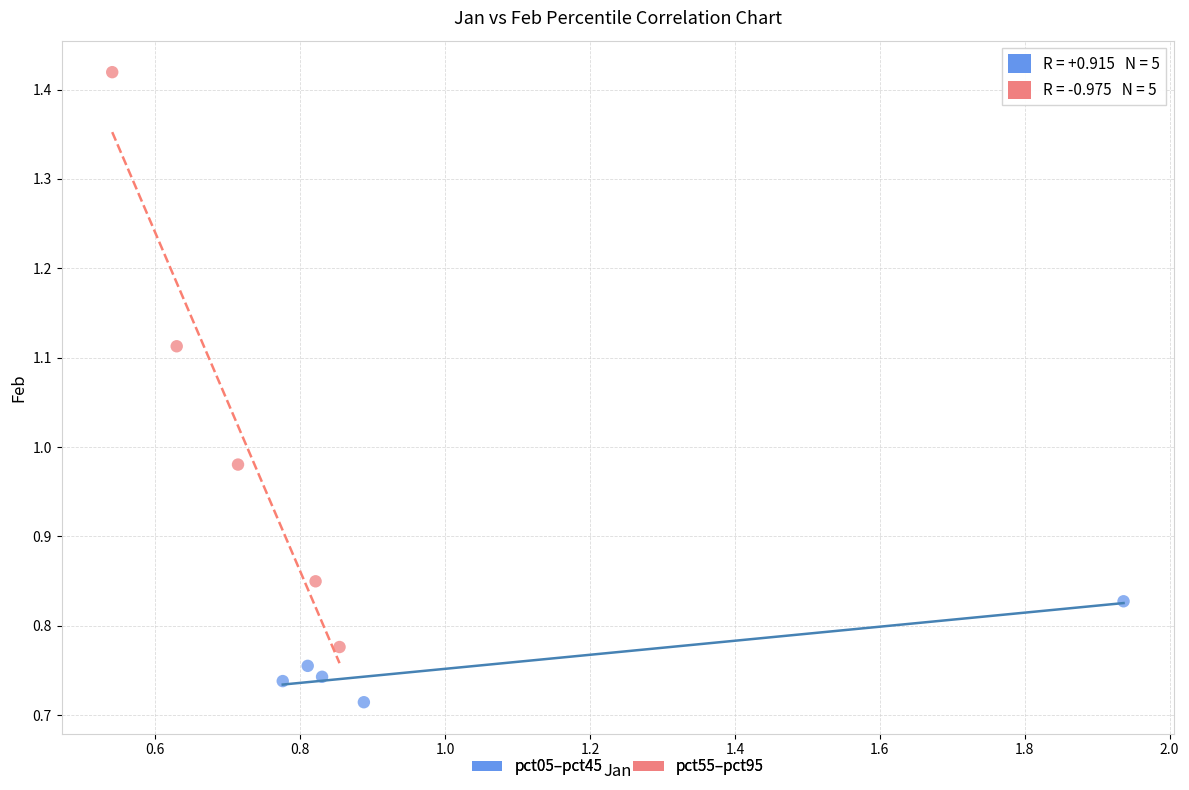

Which series reaches the maximum Y coordinate?

pct55–pct95